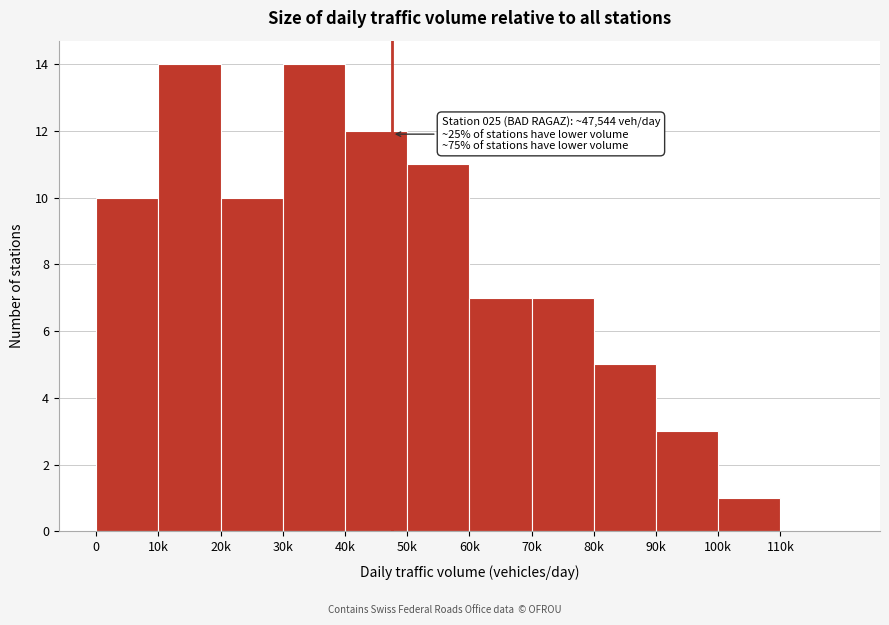

Reading left to right, transcribe all the data shown in this chart.

0=10	10k=14	20k=10	30k=14	40k=12	50k=11	60k=7	70k=7	80k=5	90k=3	100k=1	110k=0